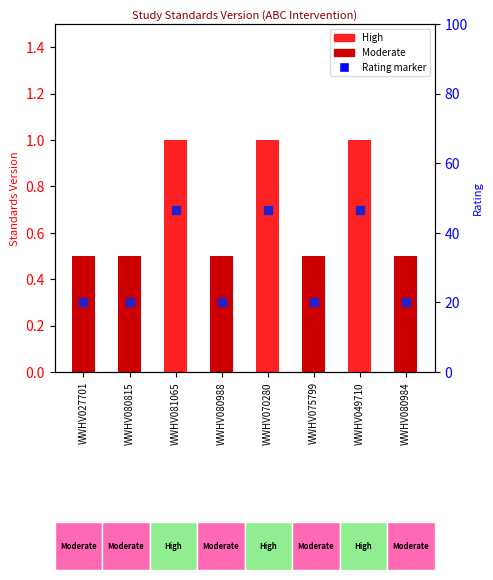

List the labels in order of value, largest first.

WWHV081065, WWHV070280, WWHV049710, WWHV027701, WWHV080815, WWHV080988, WWHV075799, WWHV080984